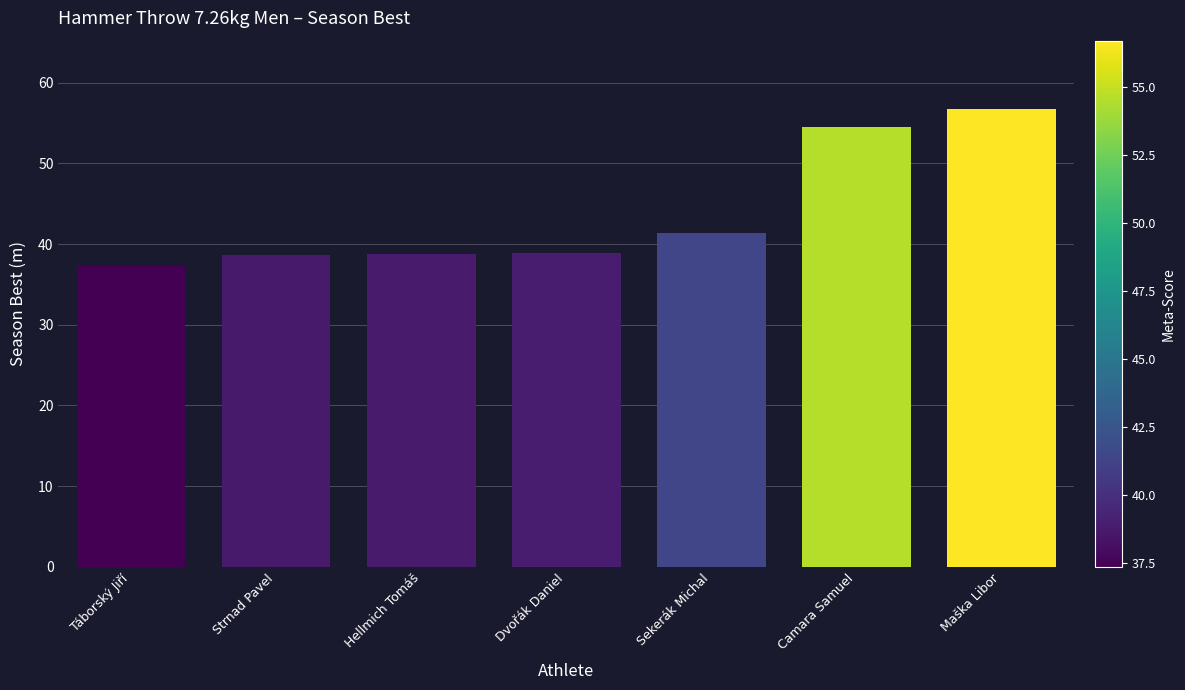

Is it true that the value at Camara Samuel is 54.5?

True